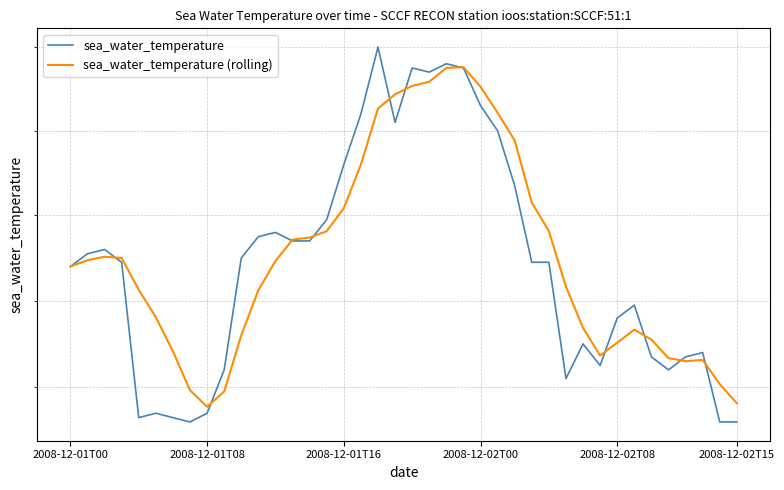

Which has a higher value, 7 or 19?

19